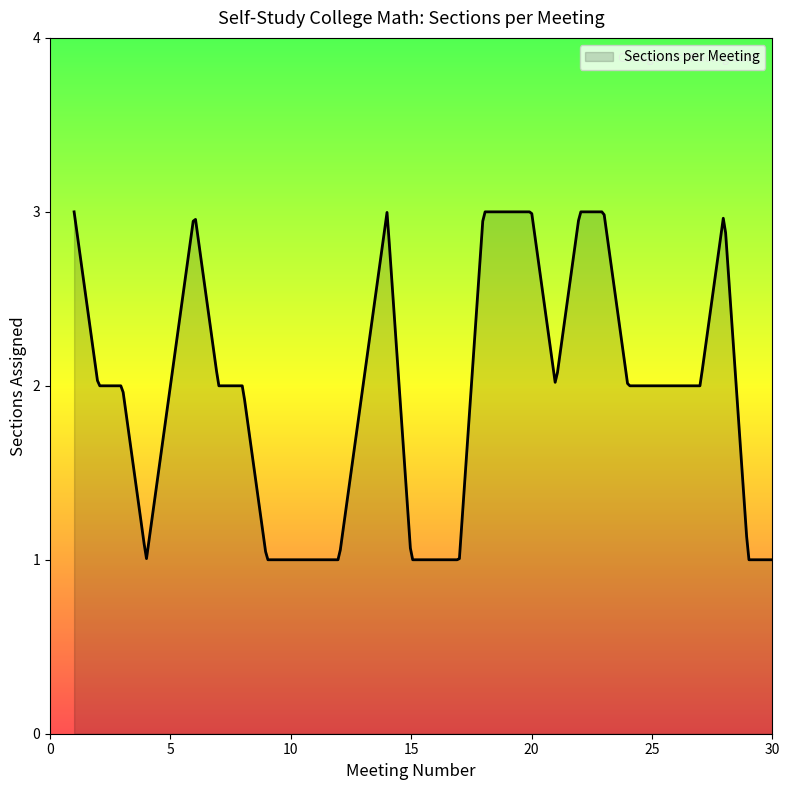

What is the difference between the maximum and minimum values?

2.0